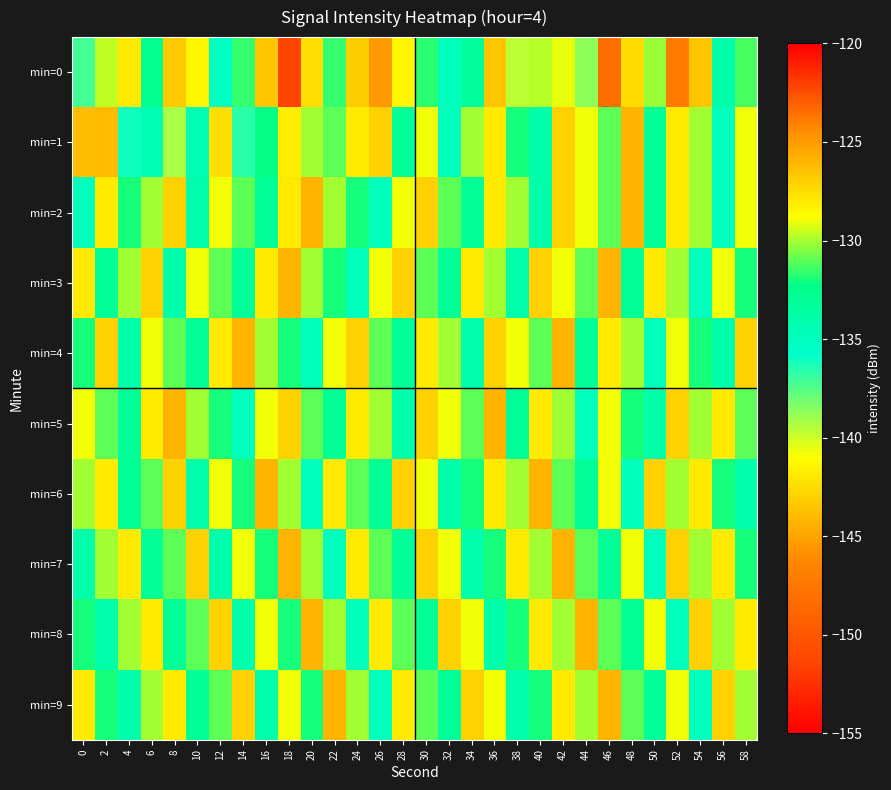

Reading left to right, list all the values displayed in this chart.

min=0: 0=-137.1	2=-129.6	4=-141.9	6=-132.5	8=-126.7	10=-128.5	12=-135.2	14=-131.6	16=-126.6	18=-151.4	20=-127.6	22=-131.5	24=-126.8	26=-125.0	28=-128.4	30=-131.7	32=-134.9	34=-133.3	36=-126.6	38=-139.7	40=-129.8	42=-129.1	44=-138.6	46=-123.5	48=-127.4	50=-130.2	52=-123.9	54=-126.6	56=-134.0	58=-131.2
min=1: 0=-143.9	2=-126.2	4=-136.1	6=-134.5	8=-139.2	10=-134.6	12=-127.7	14=-136.6	16=-132.2	18=-128.2	20=-130.0	22=-131.0	24=-128.0	26=-127.0	28=-133.0	30=-129.0	32=-135.0	34=-130.0	36=-128.0	38=-132.0	40=-134.0	42=-127.0	44=-129.0	46=-131.0	48=-126.0	50=-133.0	52=-128.0	54=-130.0	56=-135.0	58=-129.0
min=2: 0=-135.0	2=-128.0	4=-132.0	6=-130.0	8=-127.0	10=-134.0	12=-129.0	14=-131.0	16=-133.0	18=-128.0	20=-126.0	22=-130.0	24=-132.0	26=-135.0	28=-129.0	30=-127.0	32=-131.0	34=-133.0	36=-128.0	38=-130.0	40=-134.0	42=-127.0	44=-129.0	46=-131.0	48=-126.0	50=-133.0	52=-128.0	54=-130.0	56=-135.0	58=-129.0
min=3: 0=-128.0	2=-133.0	4=-130.0	6=-127.0	8=-134.0	10=-129.0	12=-131.0	14=-133.0	16=-128.0	18=-126.0	20=-130.0	22=-132.0	24=-135.0	26=-129.0	28=-127.0	30=-131.0	32=-133.0	34=-128.0	36=-130.0	38=-134.0	40=-127.0	42=-129.0	44=-131.0	46=-126.0	48=-133.0	50=-128.0	52=-130.0	54=-135.0	56=-129.0	58=-132.0
min=4: 0=-132.0	2=-127.0	4=-134.0	6=-129.0	8=-131.0	10=-133.0	12=-128.0	14=-126.0	16=-130.0	18=-132.0	20=-135.0	22=-129.0	24=-127.0	26=-131.0	28=-133.0	30=-128.0	32=-130.0	34=-134.0	36=-127.0	38=-129.0	40=-131.0	42=-126.0	44=-133.0	46=-128.0	48=-130.0	50=-135.0	52=-129.0	54=-132.0	56=-134.0	58=-127.0
min=5: 0=-129.0	2=-131.0	4=-133.0	6=-128.0	8=-126.0	10=-130.0	12=-132.0	14=-135.0	16=-129.0	18=-127.0	20=-131.0	22=-133.0	24=-128.0	26=-130.0	28=-134.0	30=-127.0	32=-129.0	34=-131.0	36=-126.0	38=-133.0	40=-128.0	42=-130.0	44=-135.0	46=-129.0	48=-132.0	50=-134.0	52=-127.0	54=-130.0	56=-128.0	58=-131.0
min=6: 0=-130.0	2=-128.0	4=-133.0	6=-131.0	8=-127.0	10=-134.0	12=-129.0	14=-132.0	16=-126.0	18=-130.0	20=-135.0	22=-128.0	24=-131.0	26=-133.0	28=-127.0	30=-129.0	32=-134.0	34=-132.0	36=-128.0	38=-130.0	40=-126.0	42=-131.0	44=-133.0	46=-129.0	48=-135.0	50=-127.0	52=-130.0	54=-128.0	56=-132.0	58=-134.0
min=7: 0=-134.0	2=-130.0	4=-128.0	6=-133.0	8=-131.0	10=-127.0	12=-134.0	14=-129.0	16=-132.0	18=-126.0	20=-130.0	22=-135.0	24=-128.0	26=-131.0	28=-133.0	30=-127.0	32=-129.0	34=-134.0	36=-132.0	38=-128.0	40=-130.0	42=-126.0	44=-131.0	46=-133.0	48=-129.0	50=-135.0	52=-127.0	54=-130.0	56=-128.0	58=-132.0
min=8: 0=-132.0	2=-134.0	4=-130.0	6=-128.0	8=-133.0	10=-131.0	12=-127.0	14=-134.0	16=-129.0	18=-132.0	20=-126.0	22=-130.0	24=-135.0	26=-128.0	28=-131.0	30=-133.0	32=-127.0	34=-129.0	36=-134.0	38=-132.0	40=-128.0	42=-130.0	44=-126.0	46=-131.0	48=-133.0	50=-129.0	52=-135.0	54=-127.0	56=-130.0	58=-128.0
min=9: 0=-128.0	2=-132.0	4=-134.0	6=-130.0	8=-128.0	10=-133.0	12=-131.0	14=-127.0	16=-134.0	18=-129.0	20=-132.0	22=-126.0	24=-130.0	26=-135.0	28=-128.0	30=-131.0	32=-133.0	34=-127.0	36=-129.0	38=-134.0	40=-132.0	42=-128.0	44=-130.0	46=-126.0	48=-131.0	50=-133.0	52=-129.0	54=-135.0	56=-127.0	58=-130.0